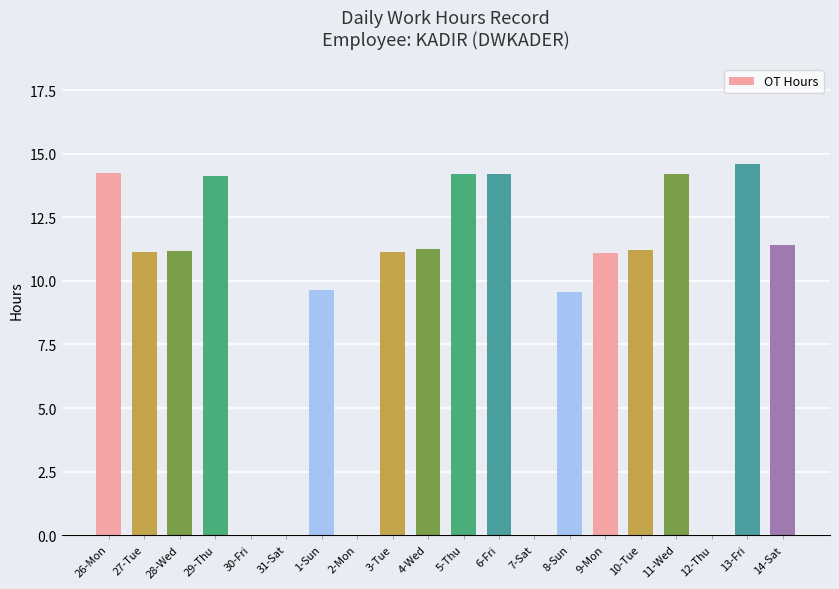

What is the sum of the values at 31-Sat and 27-Tue?

11.1